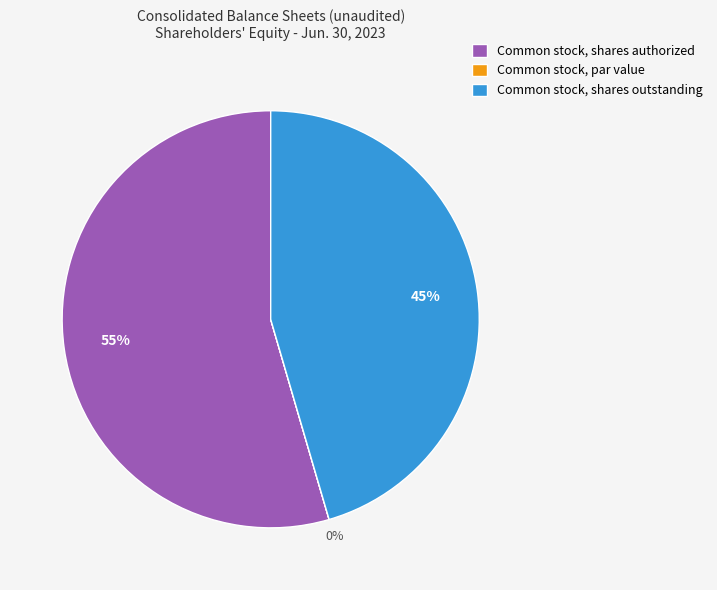

Rank the categories by value from lowest to highest.

Common stock, par value, Common stock, shares outstanding, Common stock, shares authorized